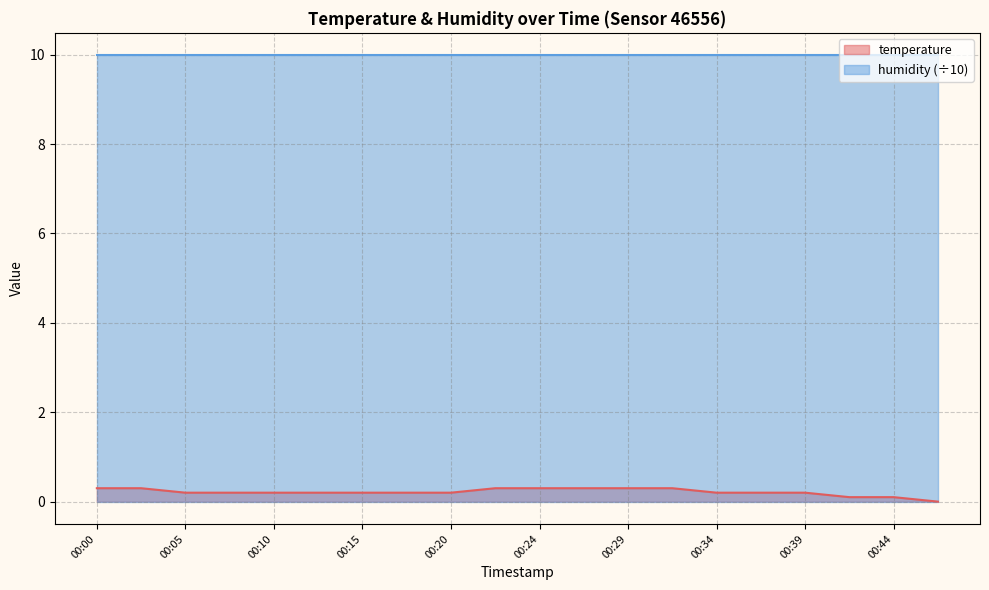

Rank the categories by value from highest to lowest.

00:00, 00:02, 00:22, 00:24, 00:27, 00:29, 00:32, 00:05, 00:07, 00:10, 00:12, 00:15, 00:17, 00:20, 00:34, 00:37, 00:39, 00:41, 00:44, 00:46